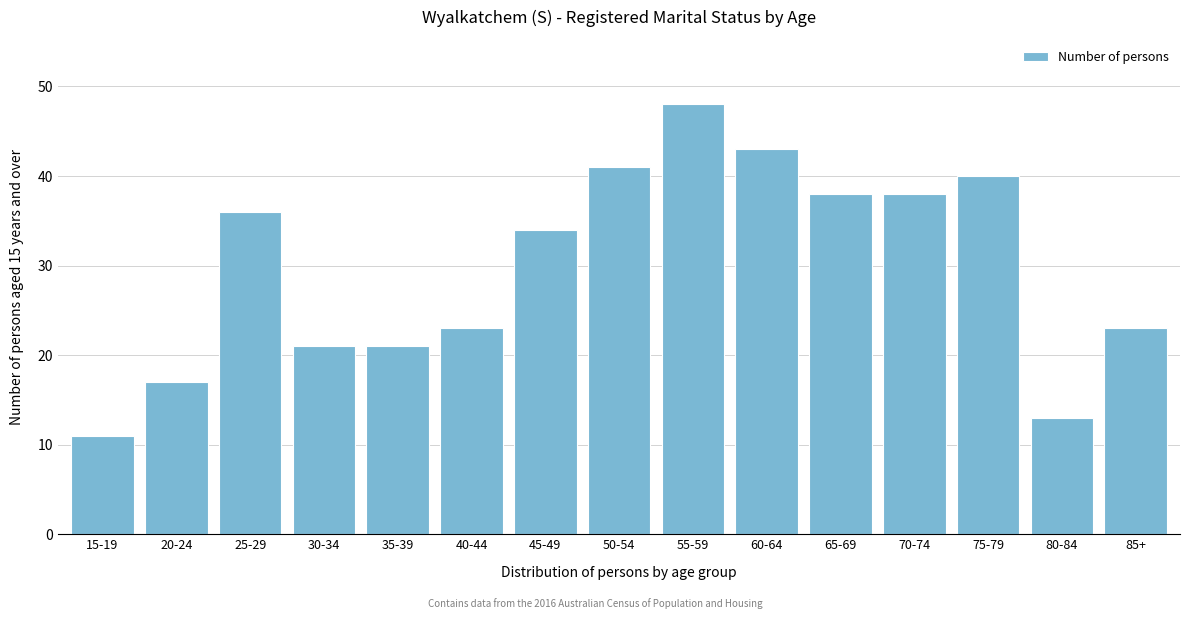

Reading left to right, extract all data points from this chart.

15-19=11	20-24=17	25-29=36	30-34=21	35-39=21	40-44=23	45-49=34	50-54=41	55-59=48	60-64=43	65-69=38	70-74=38	75-79=40	80-84=13	85+=23